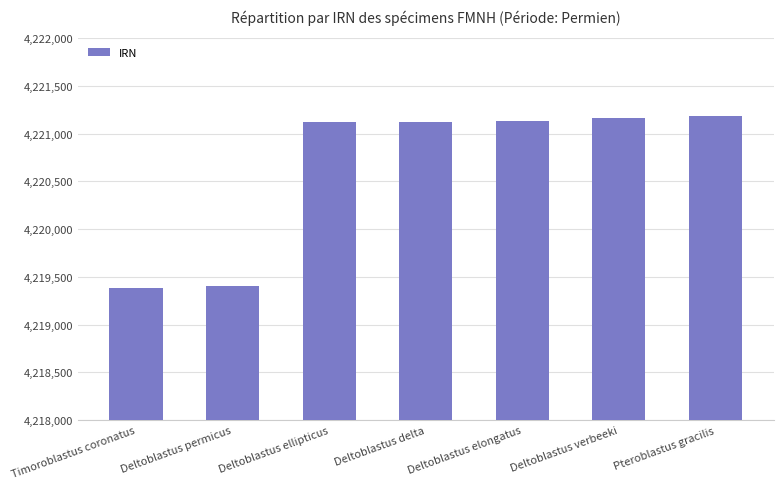

What is the label of the 1st bar from the right?

Pteroblastus gracilis